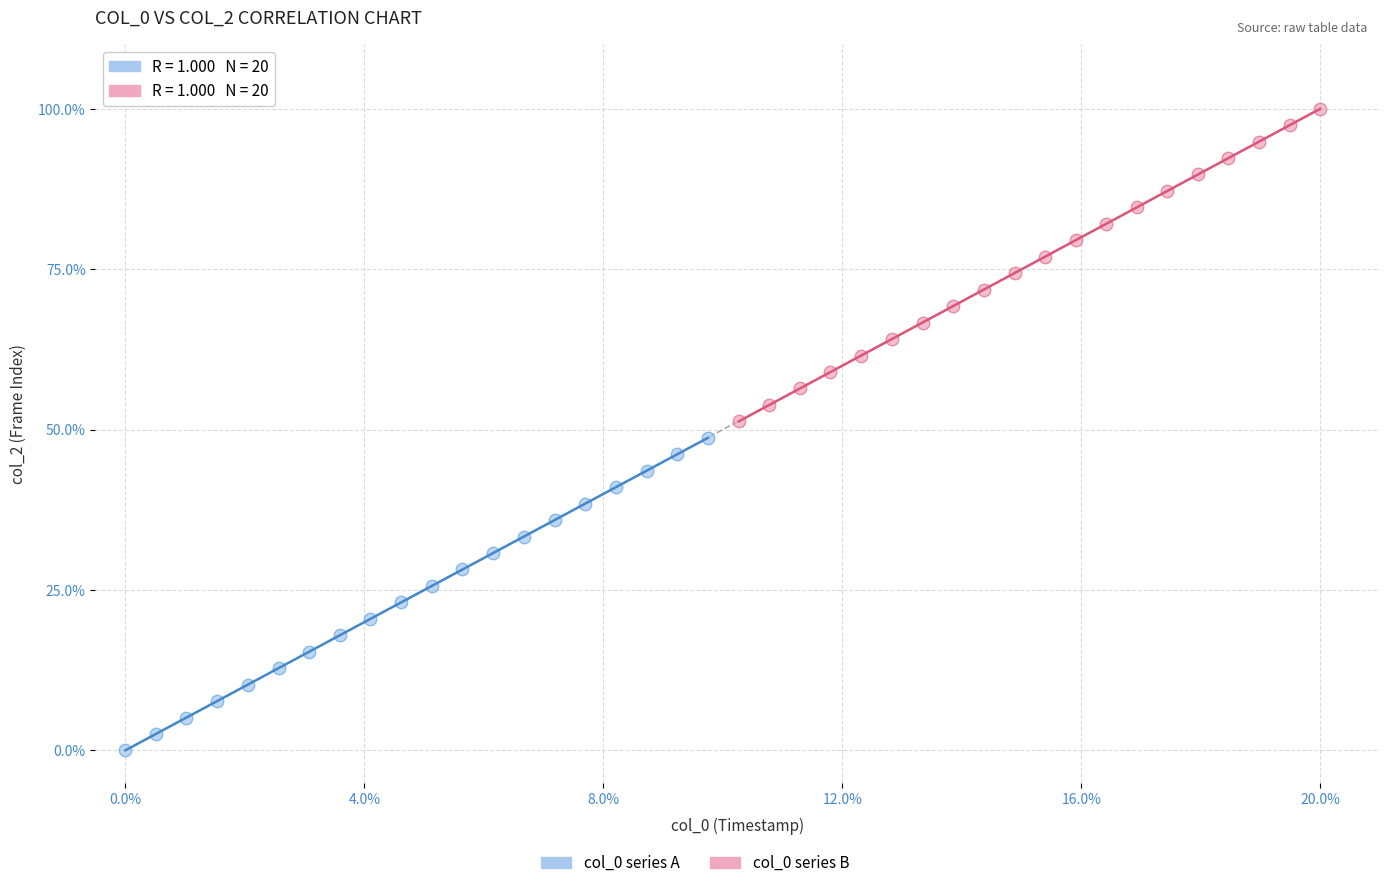

Which series reaches the minimum Y coordinate?

col_0 series A